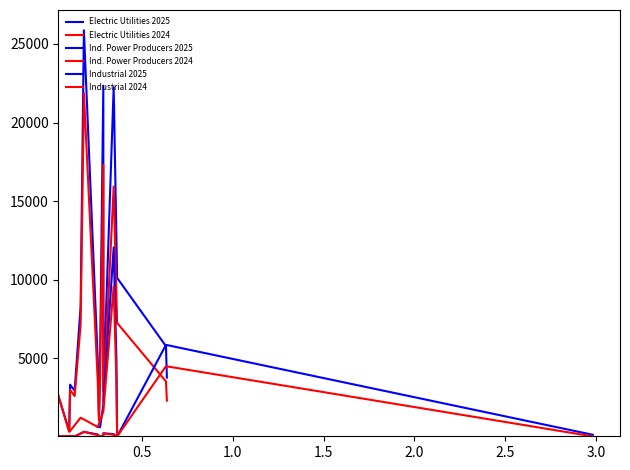

At how many categories does at least one series exceed 8450?

4